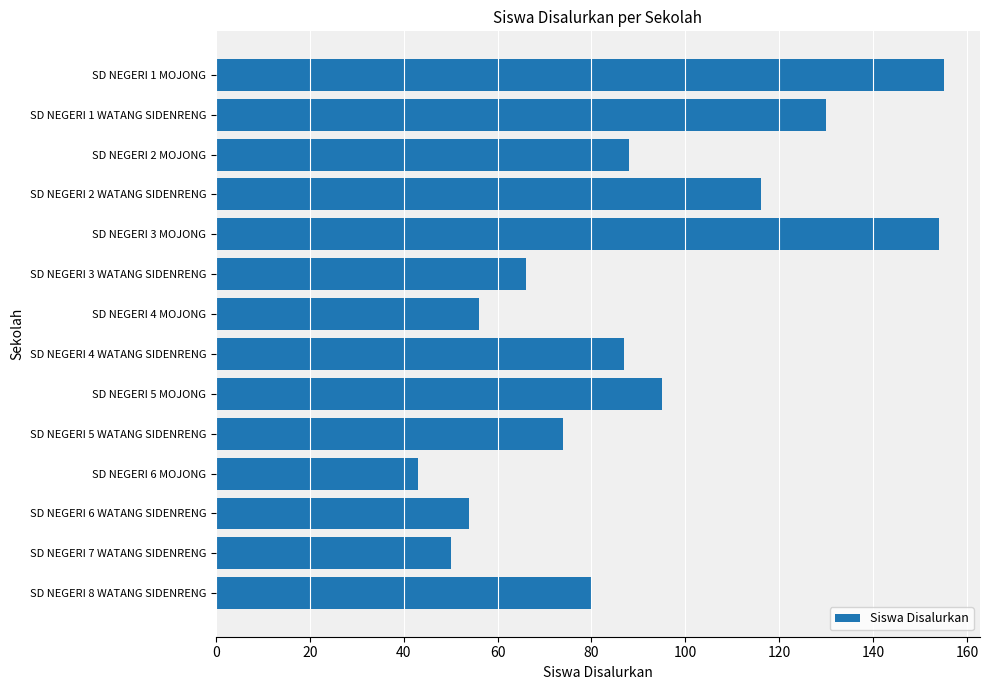

Is it true that the value at SD NEGERI 1 WATANG SIDENRENG is 130?

True